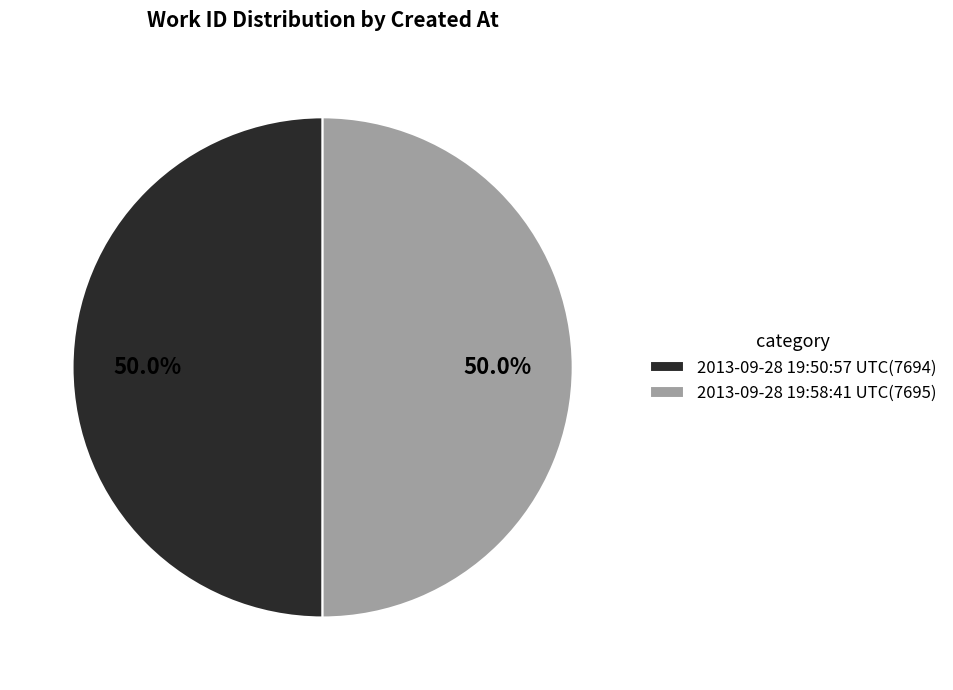

How many segments does this pie chart have?

2